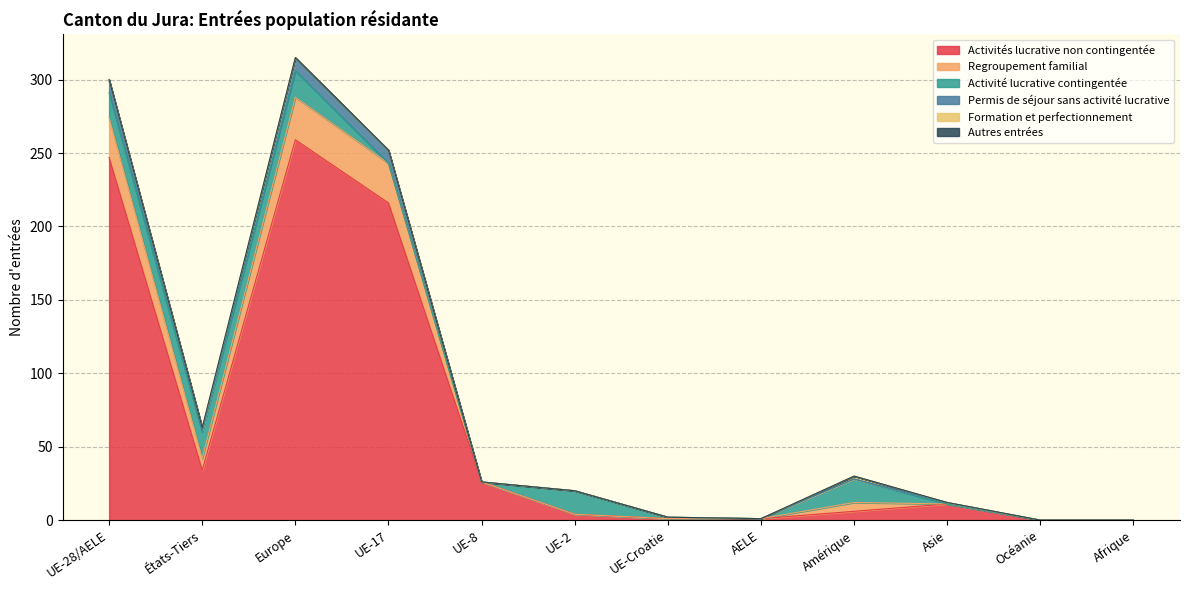

True or false: Permis de séjour sans activité lucrative and Activités lucrative non contingentée intersect in this chart.

False